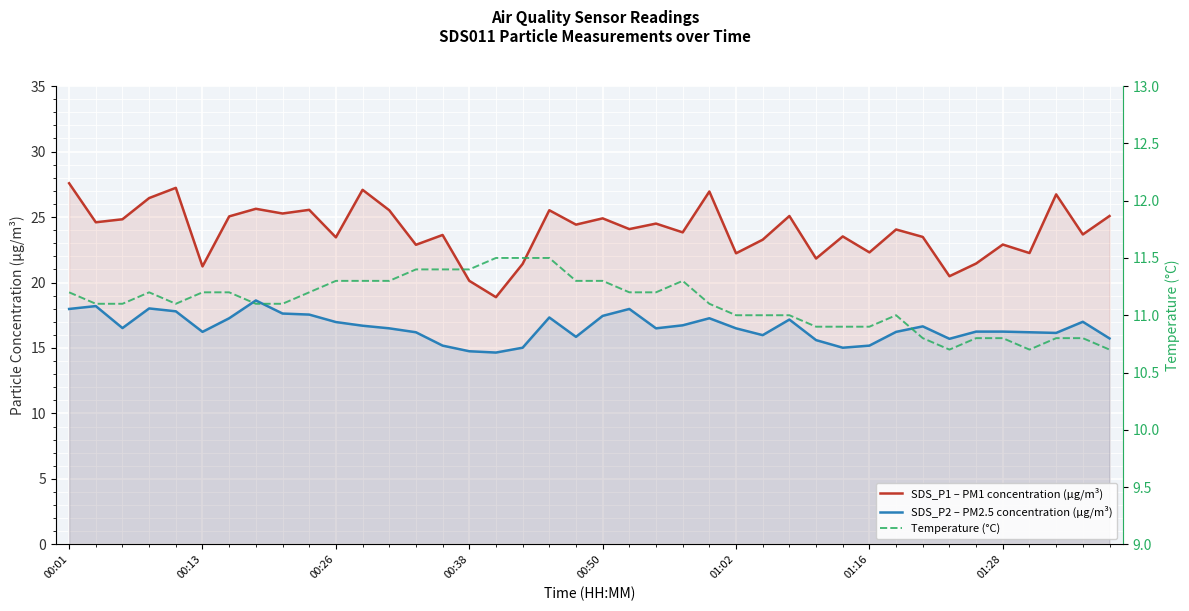

Between 00:38 and 21, which series saw the biggest shift?

SDS_P1 – PM1 concentration (μg/m³)